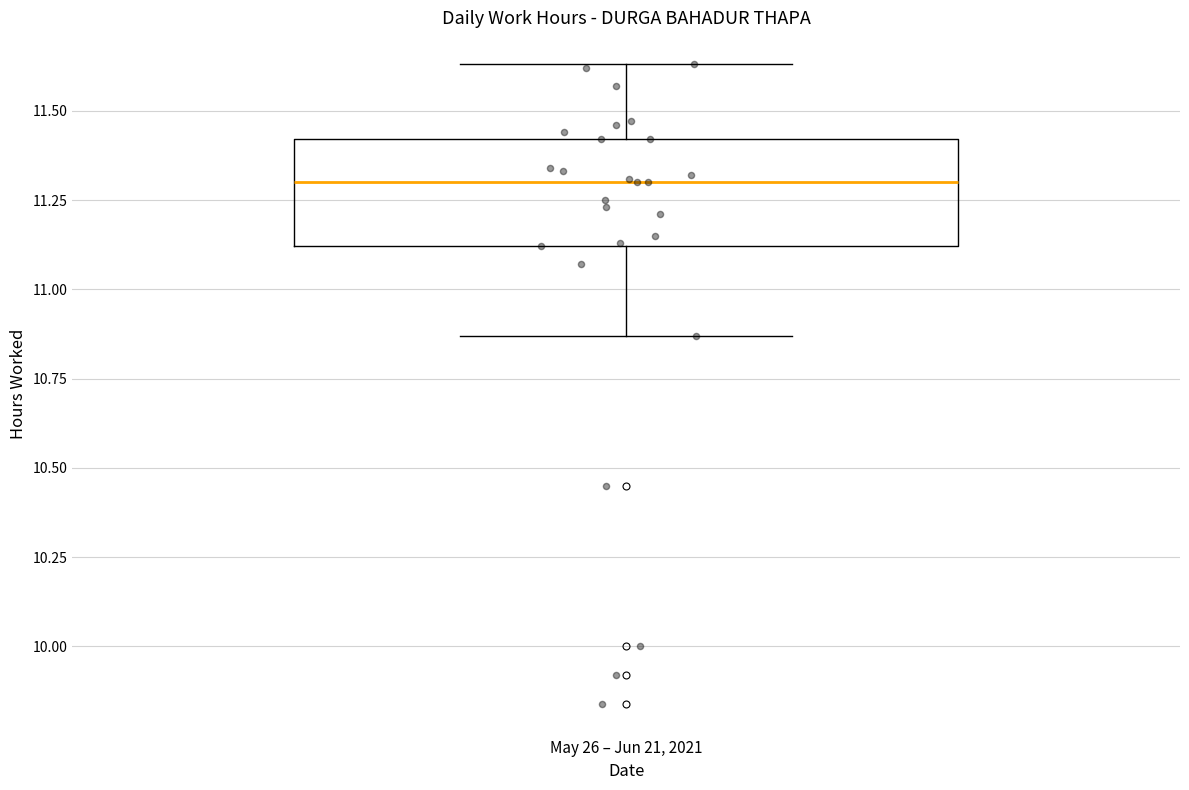

Where does the upper whisker of the box for May 26 – Jun 21, 2021 end on the y-axis? The values are not printed on the chart, so give them approximately, as read against the axis.

11.65